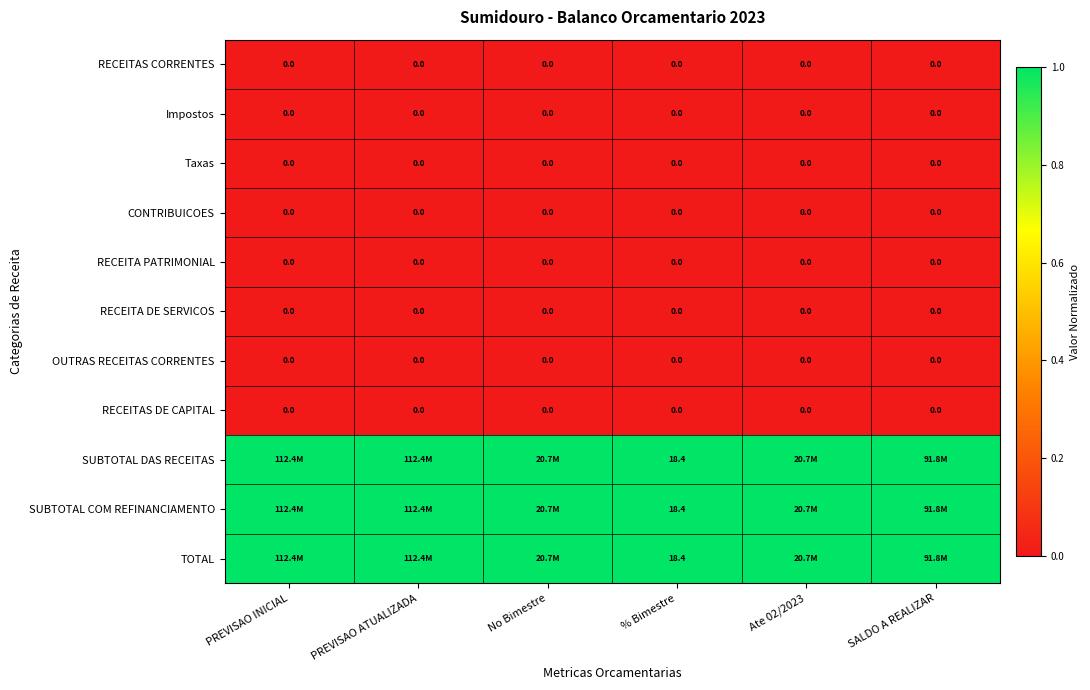

Which has a higher value, SALDO A REALIZAR or % Bimestre?

SALDO A REALIZAR